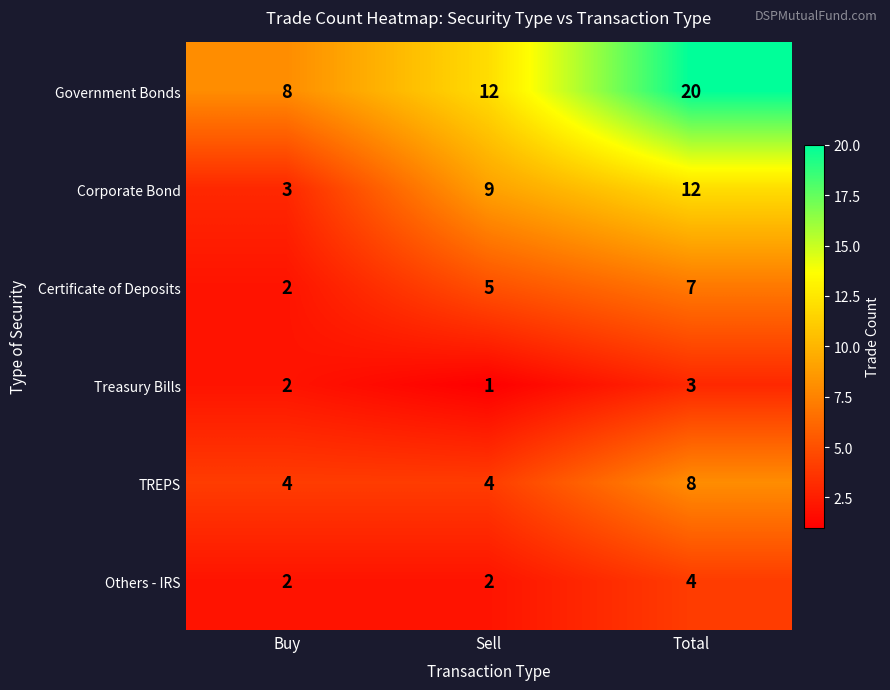

Rank the series at Total from lowest to highest value.

Treasury Bills, Others - IRS, Certificate of Deposits, TREPS, Corporate Bond, Government Bonds